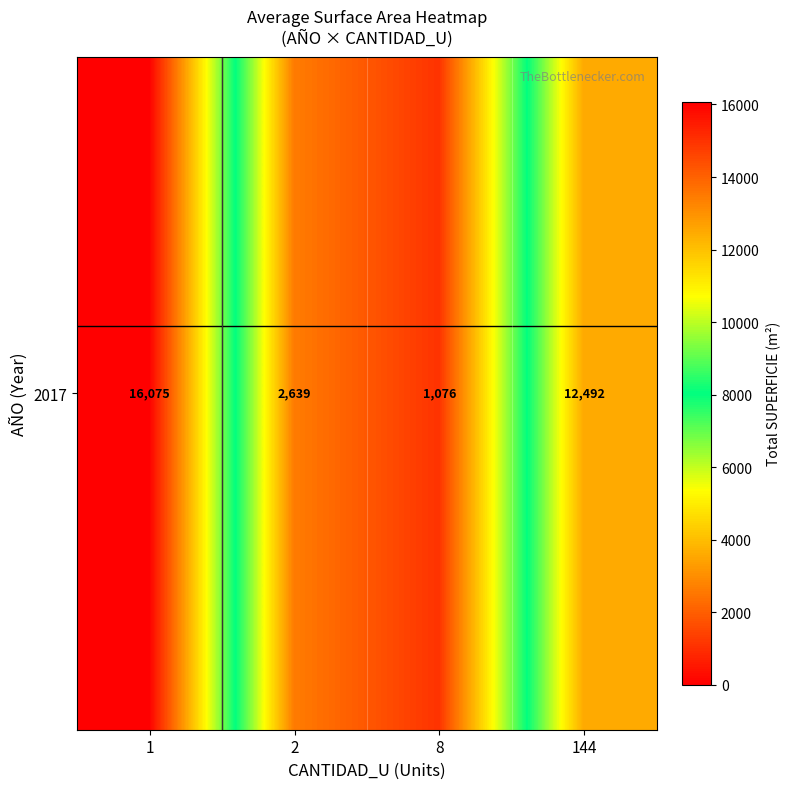

What is the greatest value displayed?

16075